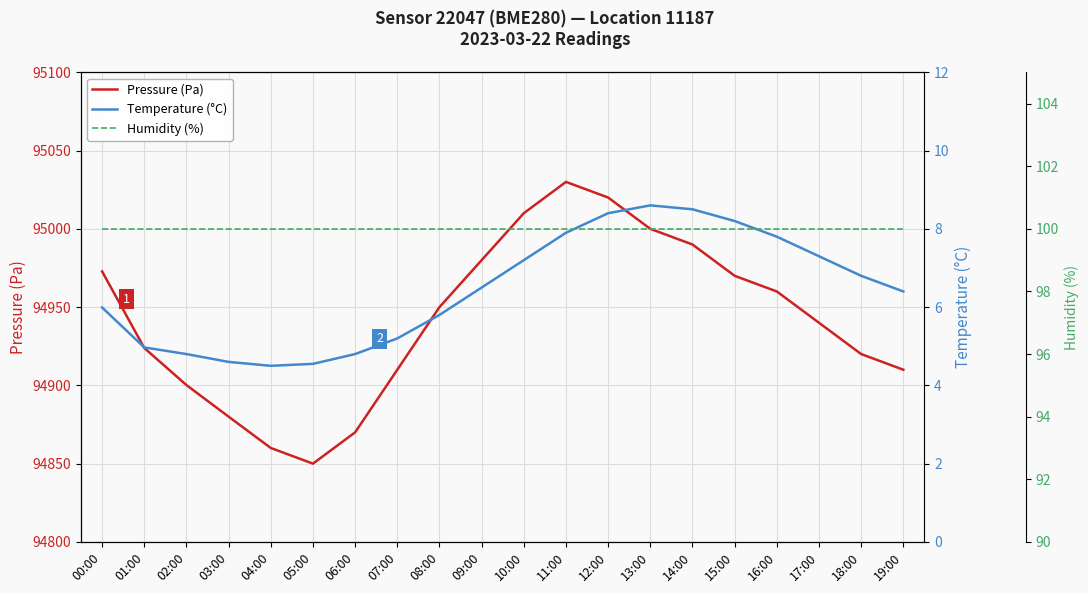

What position from the right is 02:00?

18